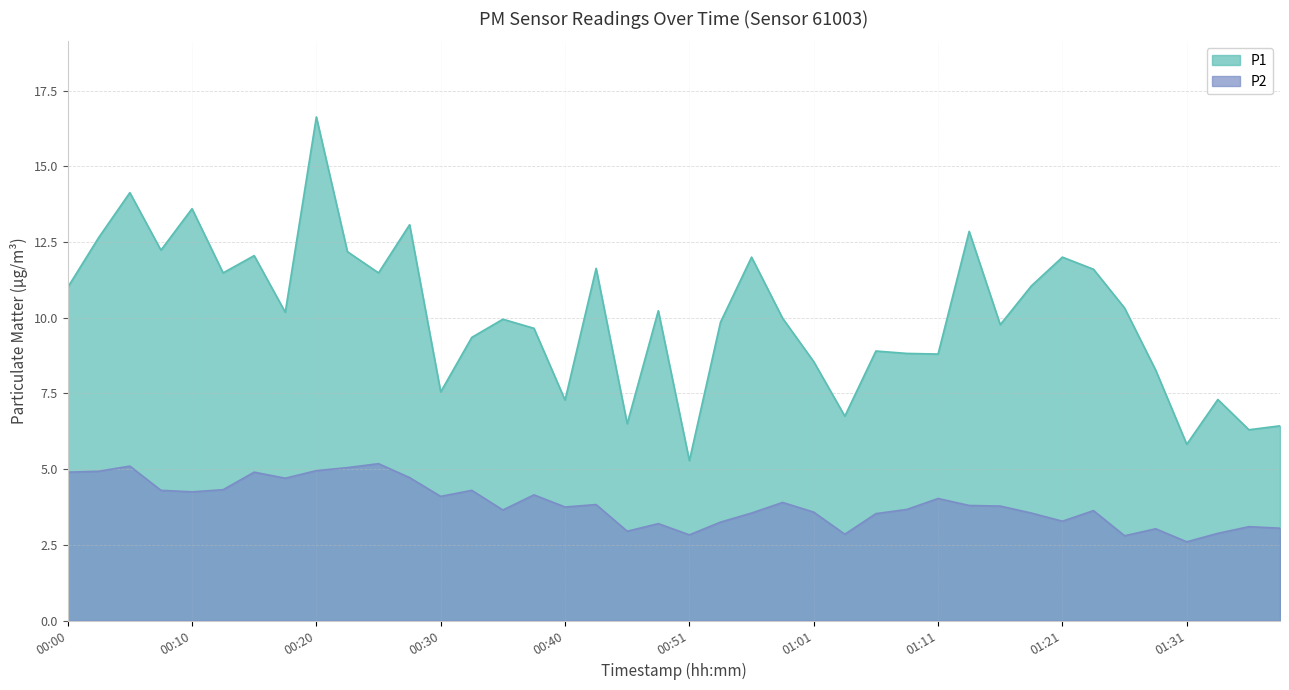

At which category does P2 reach its first local valley?

00:10